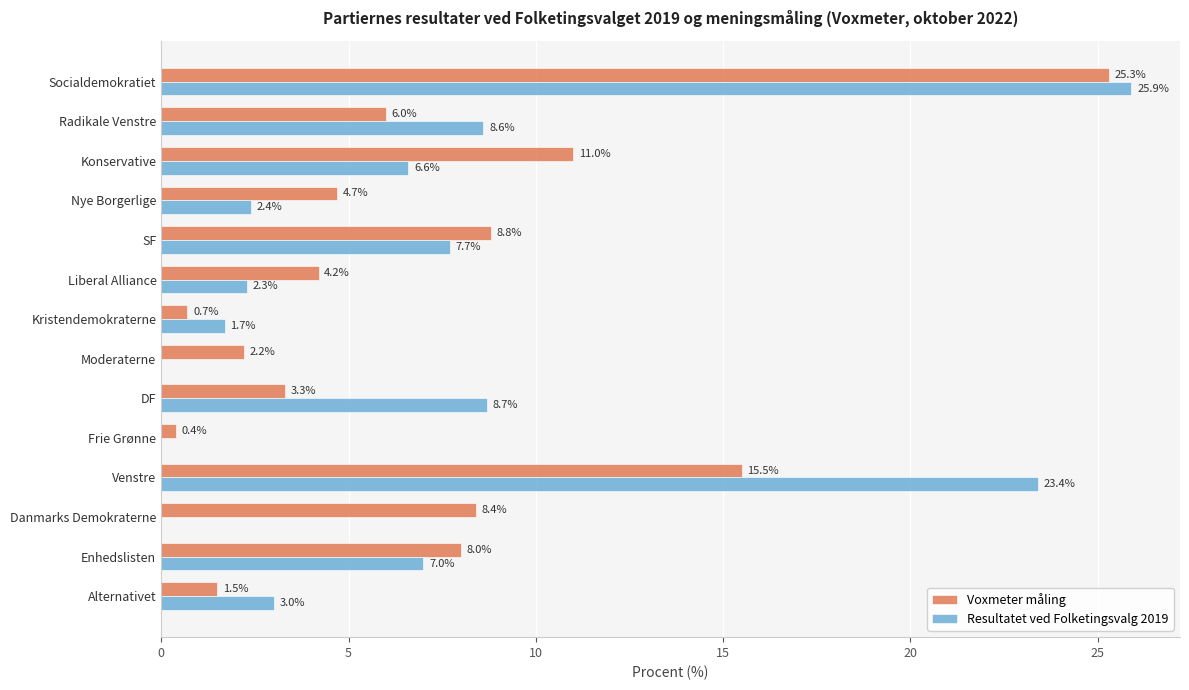

Between Nye Borgerlige and SF, which series saw the biggest shift?

Resultatet ved Folketingsvalg 2019